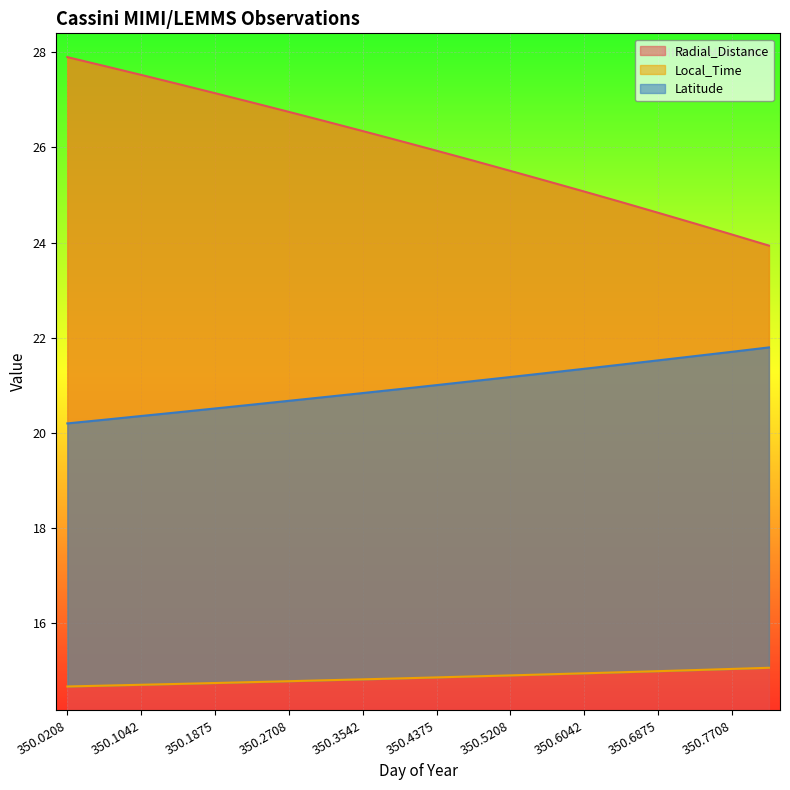

Which series has the largest total across all categories?

Radial_Distance